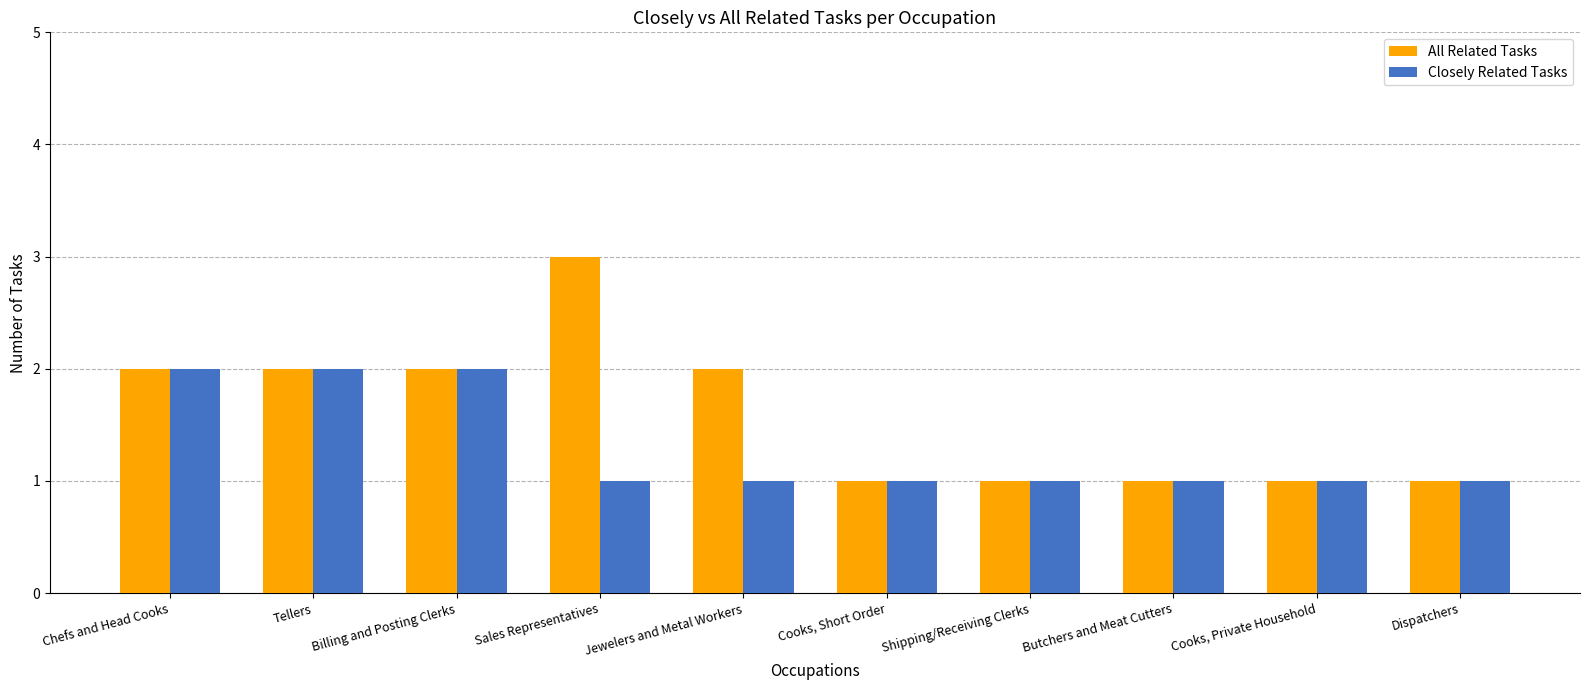

The Closely Related Tasks series shows 2 at Chefs and Head Cooks. True or false?

True